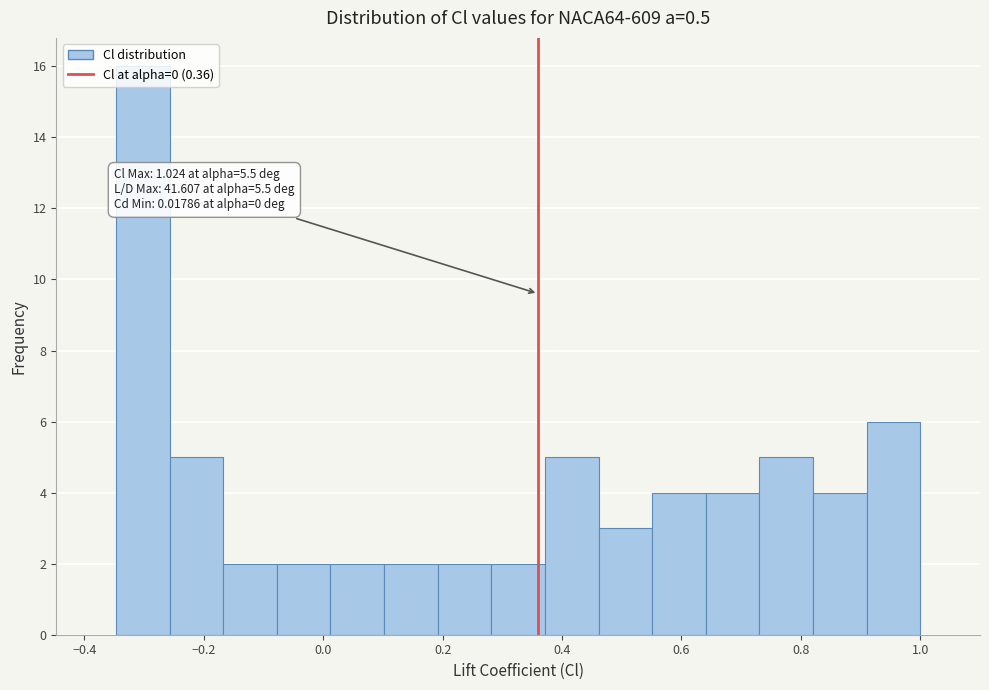

Over which range of the x-axis is the bar tallest?

-0.34 to -0.26